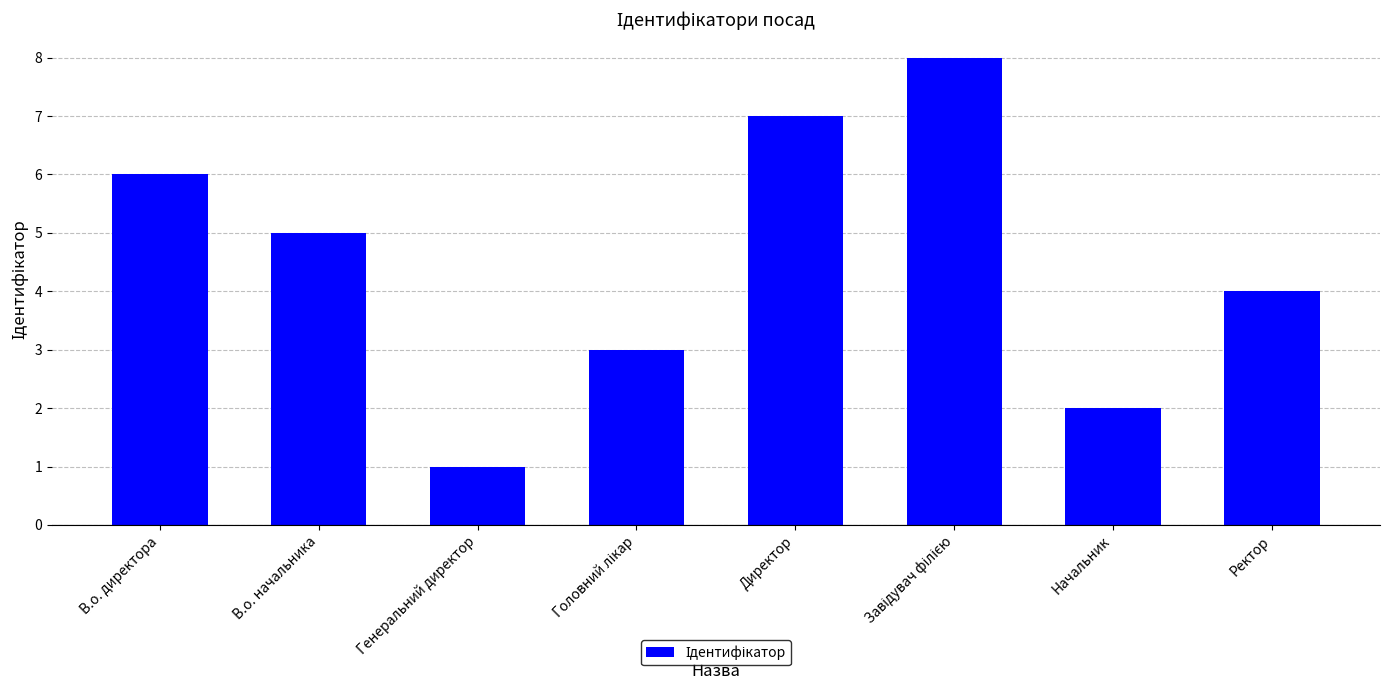

What is the greatest value displayed?

8